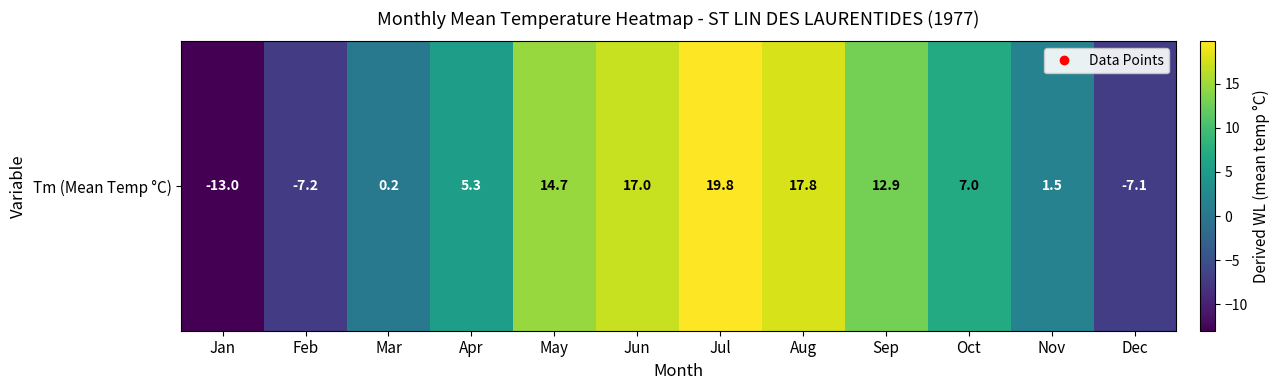

What is the sum of the values at Oct and Nov?

8.5